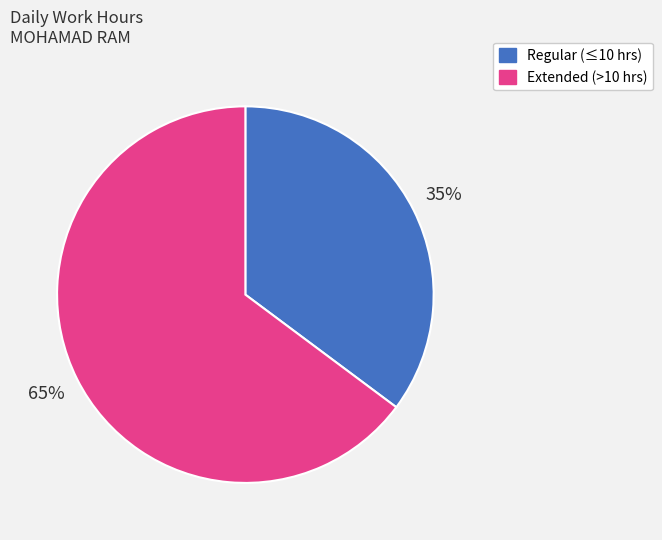

How many slices are in this pie chart?

2